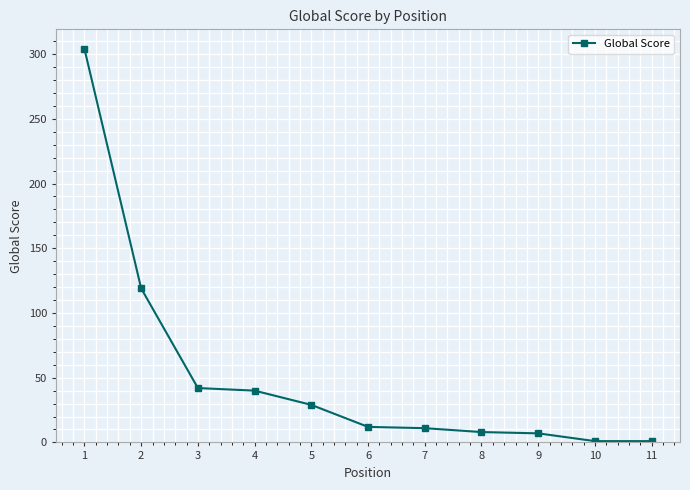

What is the change in value from 3 to 6?

-30